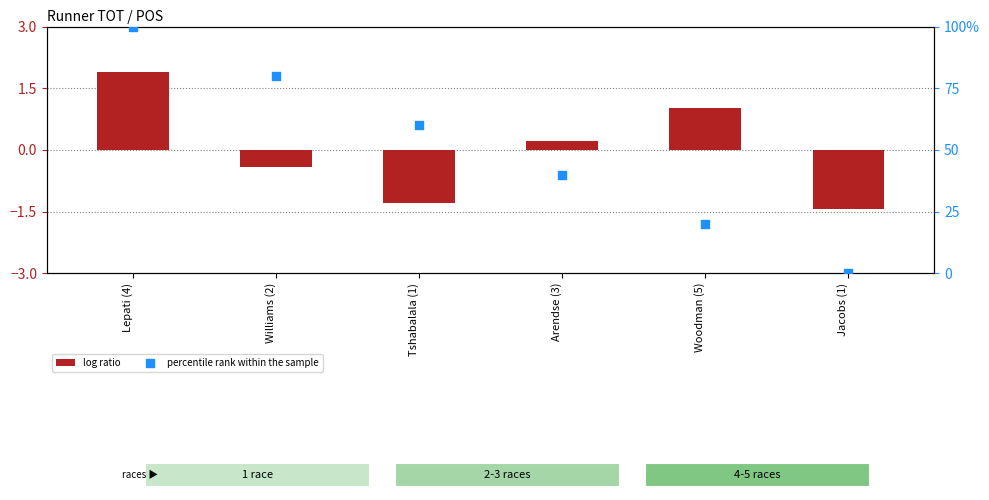

At which category is the sum across all series the highest?

Lepati (4)